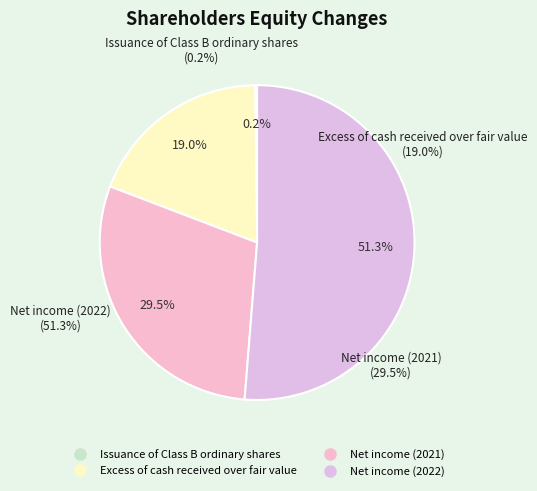

The Excess of cash received over fair value slice represents 5% of the pie. True or false?

False